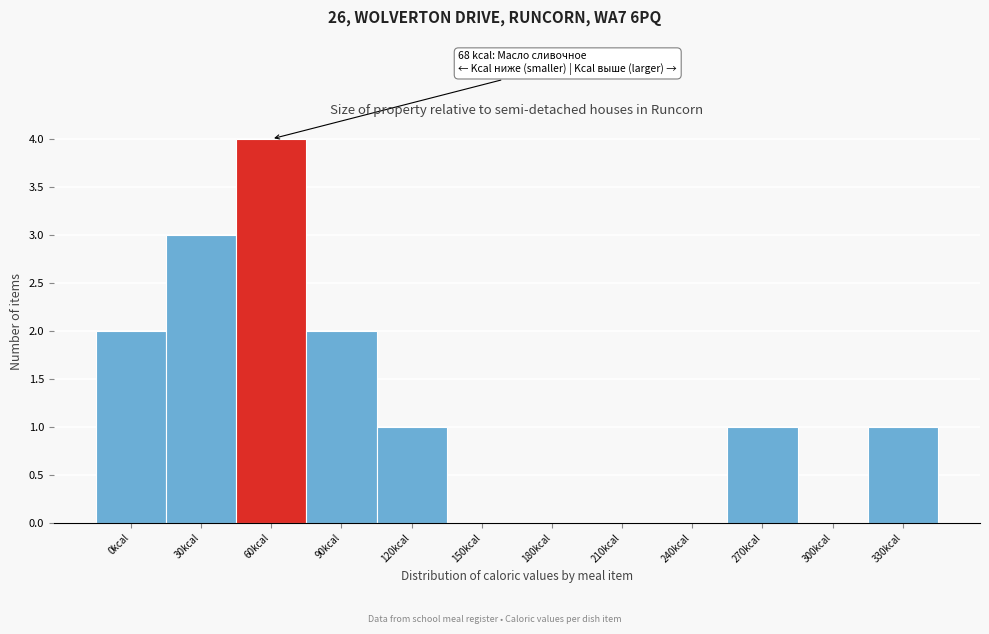

Reading left to right, transcribe all the data shown in this chart.

0kcal=2	30kcal=3	60kcal=4	90kcal=2	120kcal=1	150kcal=0	180kcal=0	210kcal=0	240kcal=0	270kcal=1	300kcal=0	330kcal=1